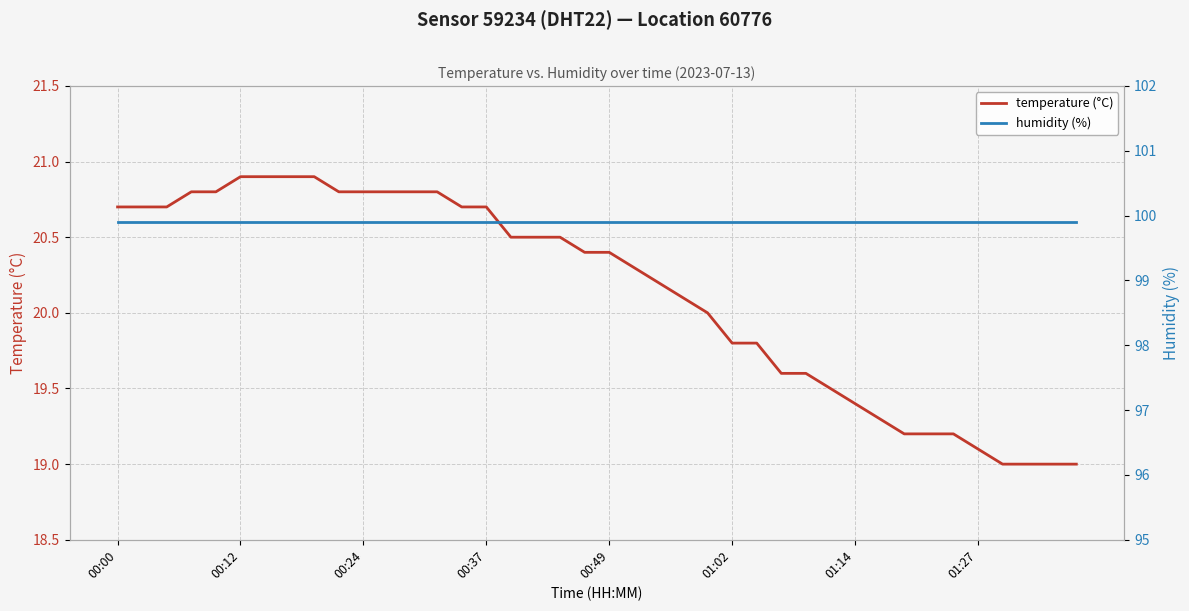

What position from the right is 11?

29